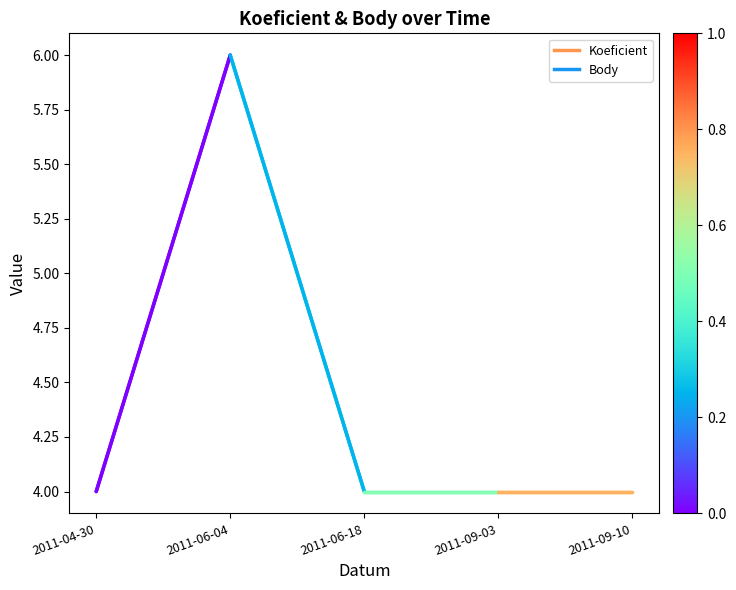

Which series changed the most between 2011-04-30 and 2011-06-04?

Koeficient